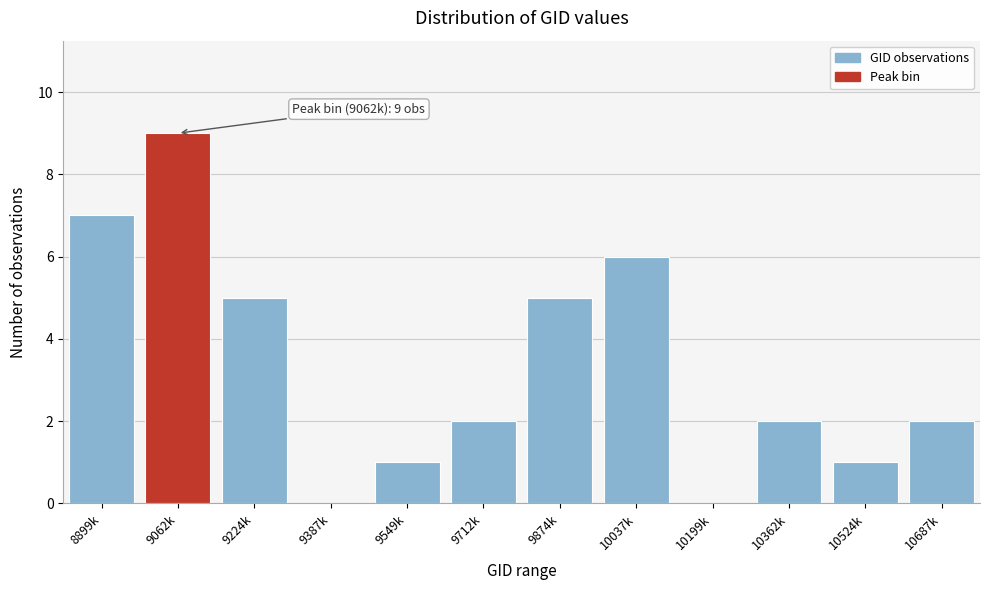

Reading left to right, list all the values displayed in this chart.

8899k=7	9062k=9	9224k=5	9387k=0	9549k=1	9712k=2	9874k=5	10037k=6	10199k=0	10362k=2	10524k=1	10687k=2